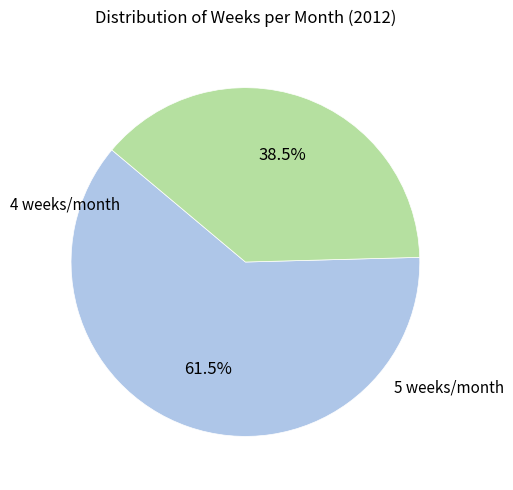

Is there any slice that represents more than half of the pie?

Yes